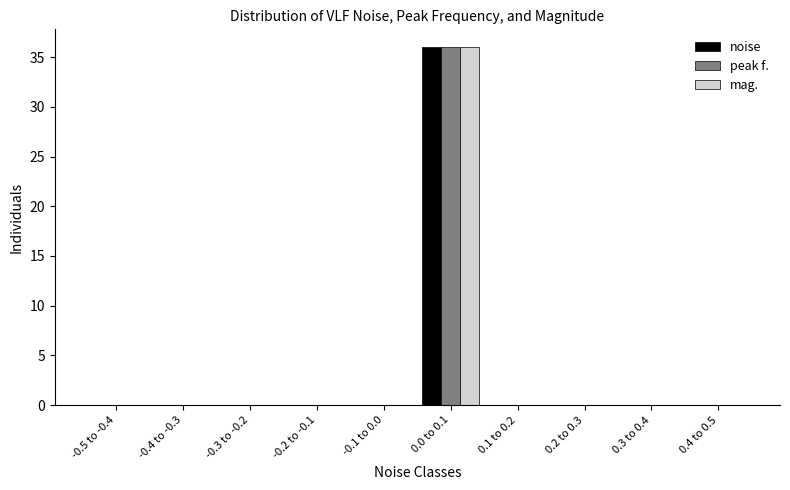

Reading left to right, transcribe all the data shown in this chart.

noise: -0.5 to -0.4=0	-0.4 to -0.3=0	-0.3 to -0.2=0	-0.2 to -0.1=0	-0.1 to 0.0=0	0.0 to 0.1=36	0.1 to 0.2=0	0.2 to 0.3=0	0.3 to 0.4=0	0.4 to 0.5=0
peak f.: -0.5 to -0.4=0	-0.4 to -0.3=0	-0.3 to -0.2=0	-0.2 to -0.1=0	-0.1 to 0.0=0	0.0 to 0.1=36	0.1 to 0.2=0	0.2 to 0.3=0	0.3 to 0.4=0	0.4 to 0.5=0
mag.: -0.5 to -0.4=0	-0.4 to -0.3=0	-0.3 to -0.2=0	-0.2 to -0.1=0	-0.1 to 0.0=0	0.0 to 0.1=36	0.1 to 0.2=0	0.2 to 0.3=0	0.3 to 0.4=0	0.4 to 0.5=0